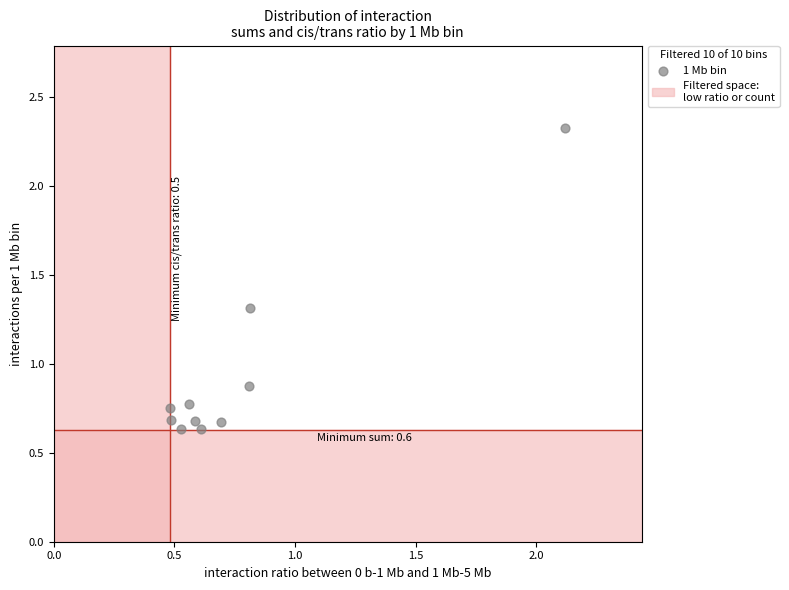

What is the range of Y values (max minus min)?

1.7